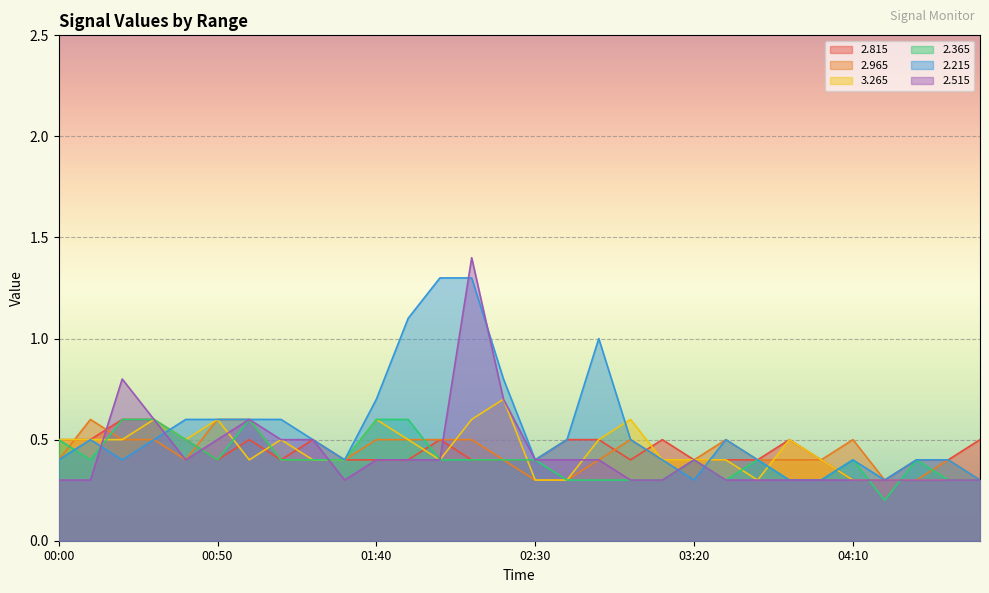

What is the difference between the maximum and minimum values in the   3.265 series?

0.4